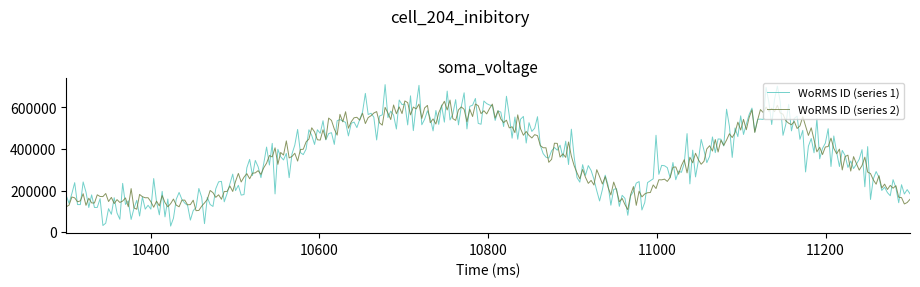

List the series in order of their peak value, highest first.

WoRMS ID (series 1), WoRMS ID (series 2)